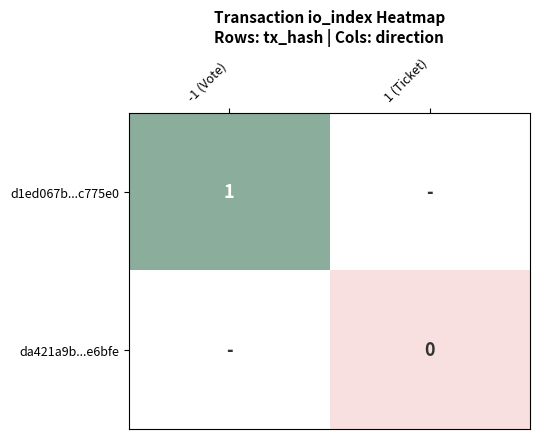

The value of d1ed067b...c775e0 at -1 (Vote) is 0. True or false?

False